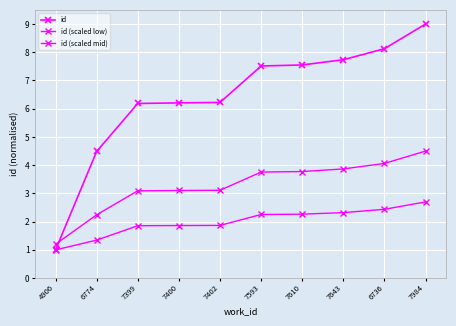

Where is id (scaled low) nearest to the value 1?

4906